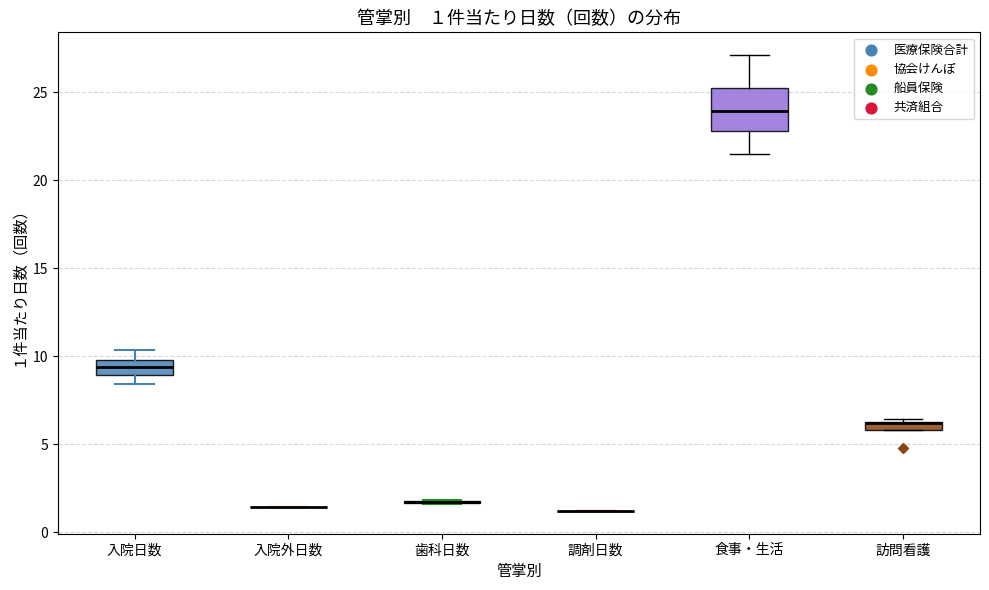

Which box is the tallest, from its lower edge to its upper edge?

食事・生活